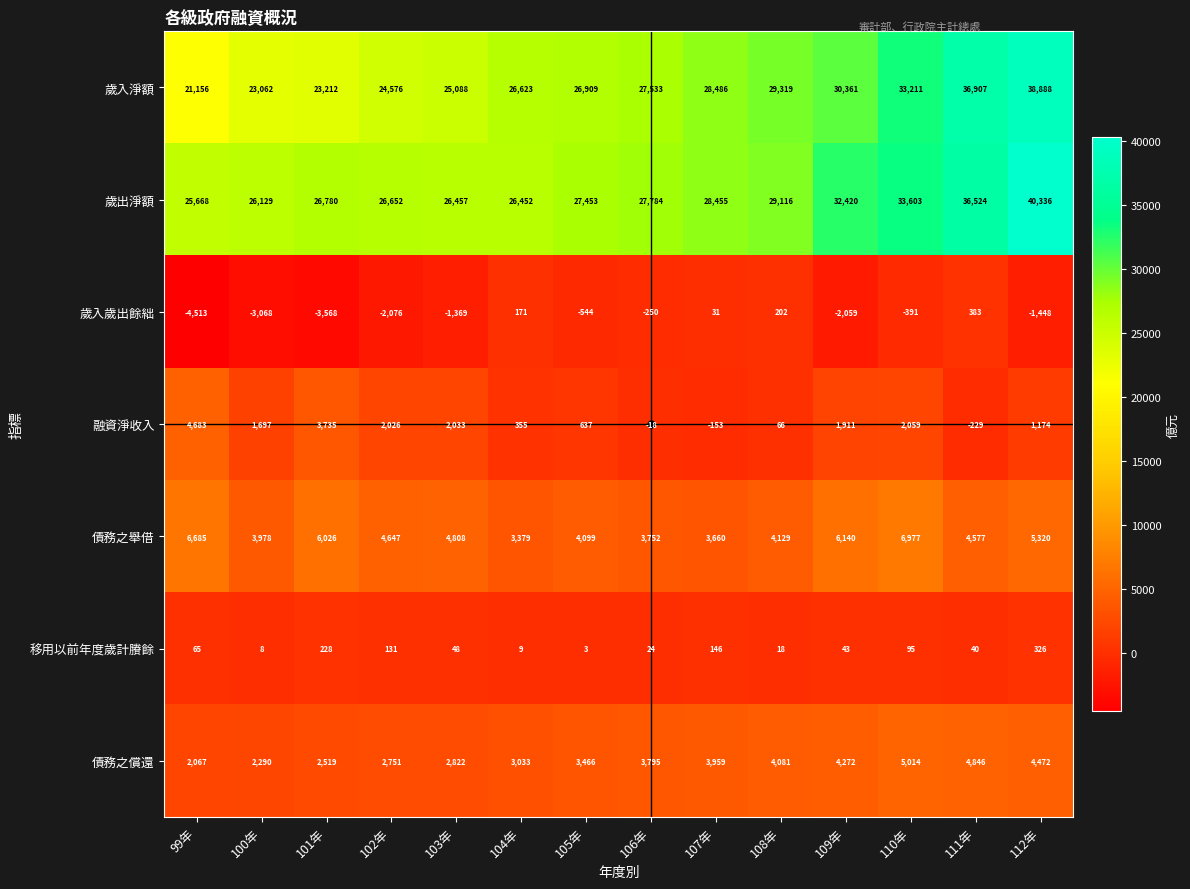

How many distinct data groups are displayed?

7